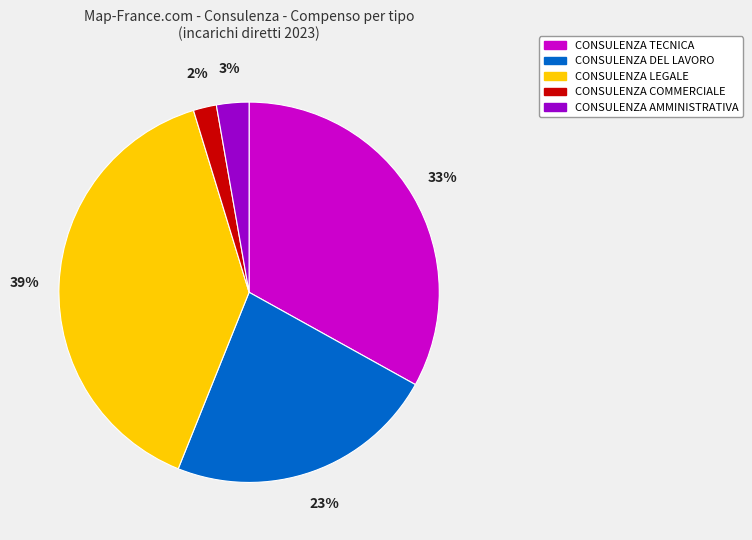

Between CONSULENZA COMMERCIALE and CONSULENZA TECNICA, which is larger?

CONSULENZA TECNICA